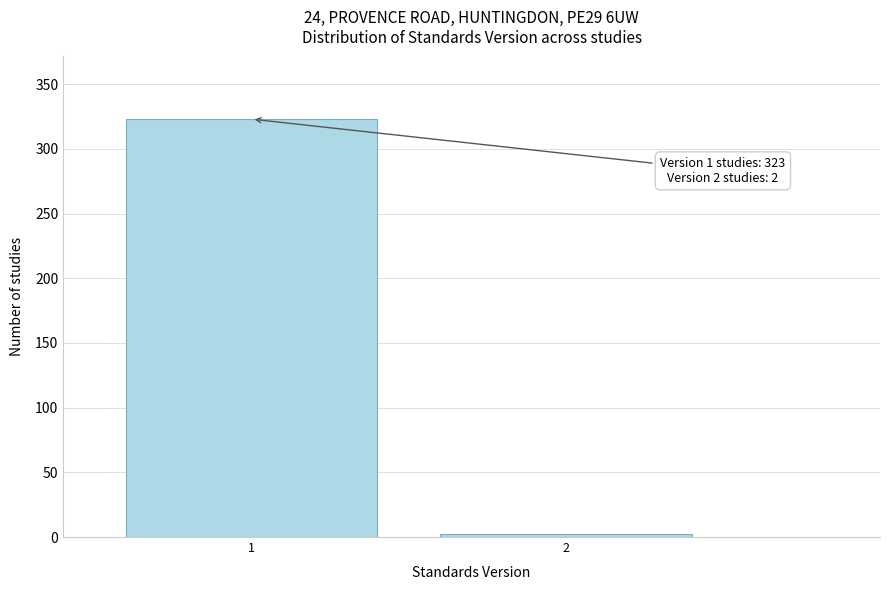

Reading left to right, extract all data points from this chart.

1=323	2=2